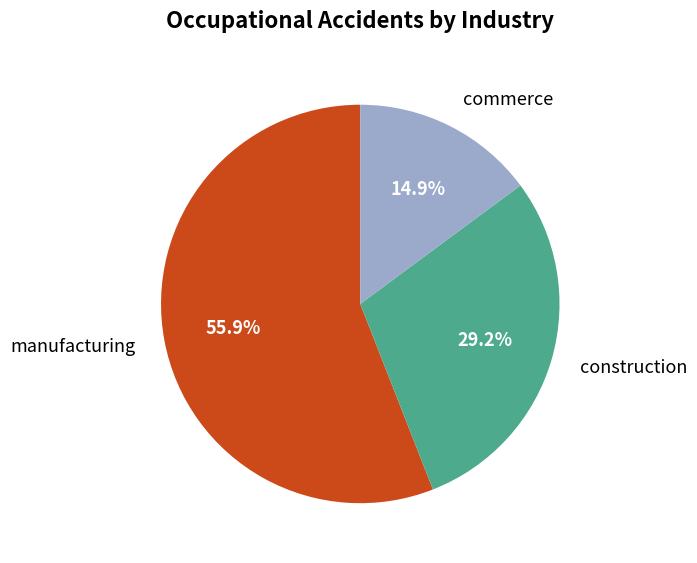

What is the ratio of the value at commerce to the value at construction?

0.5